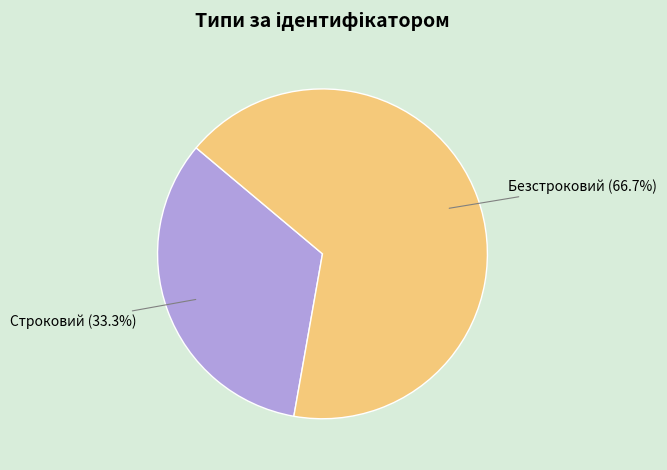

Between Безстроковий and Строковий, which is larger?

Безстроковий